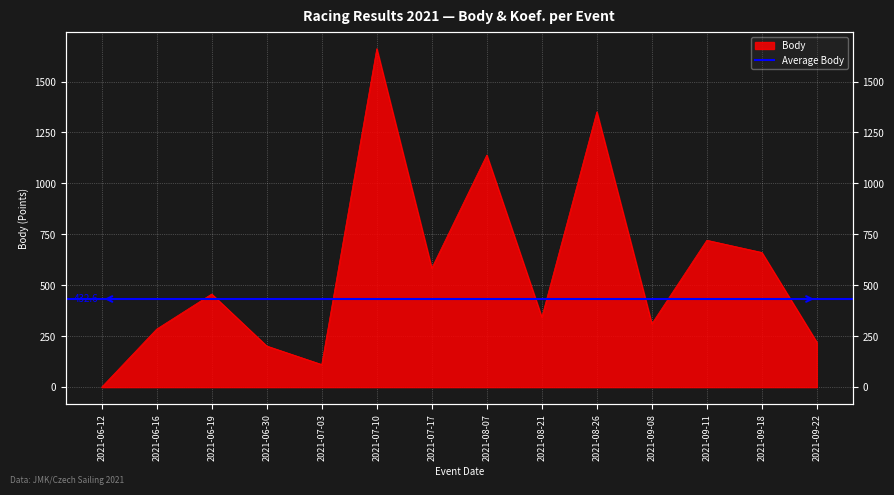

True or false: the data shows 1720 at 2021-08-07.

False